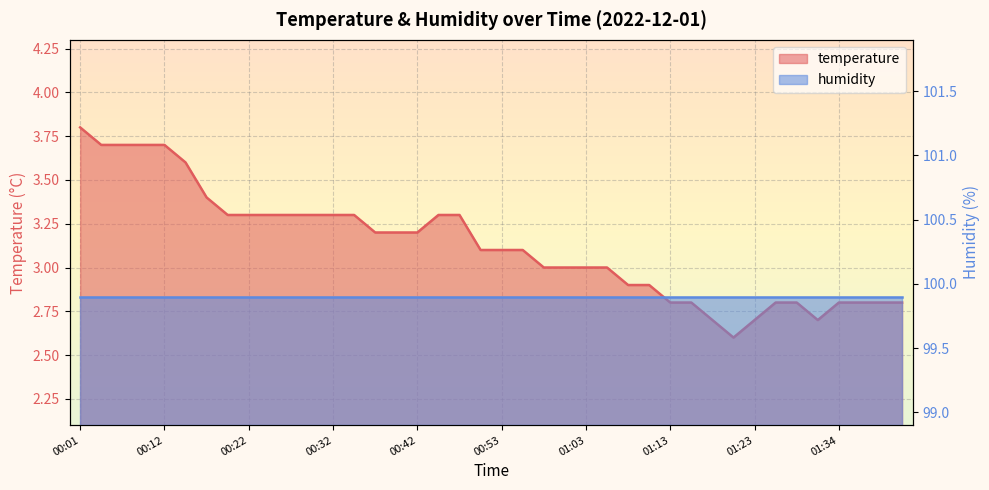

True or false: the data shows 2.9 at 01:08.

True